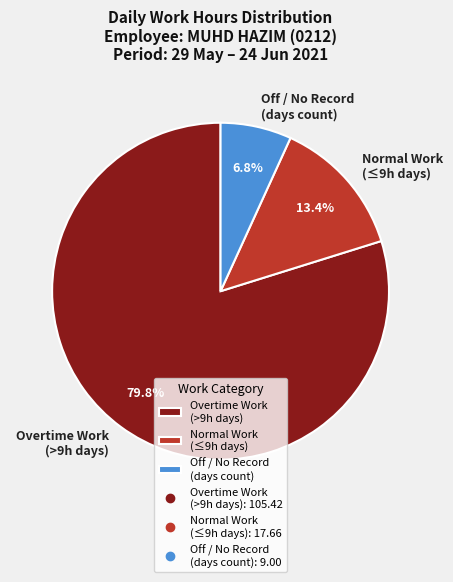

What is the smallest slice in the pie chart?

Off / No Record (days count)